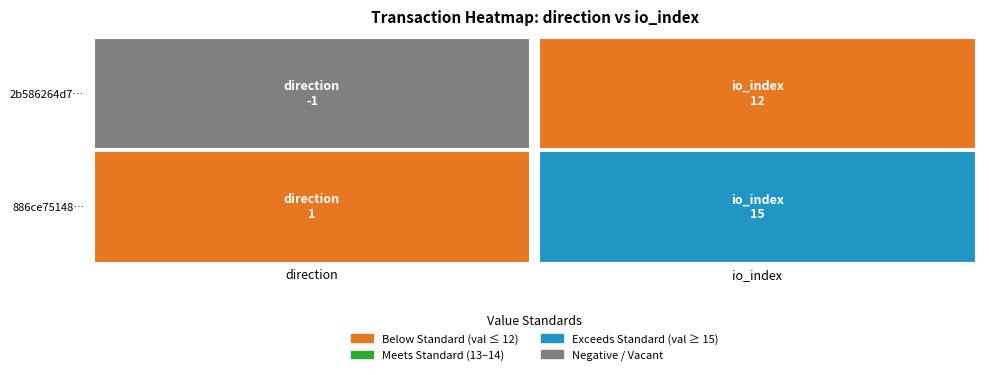

Which series has the largest range (max minus min)?

886ce75148a91ad69fd186e4df3ddbcff583e42